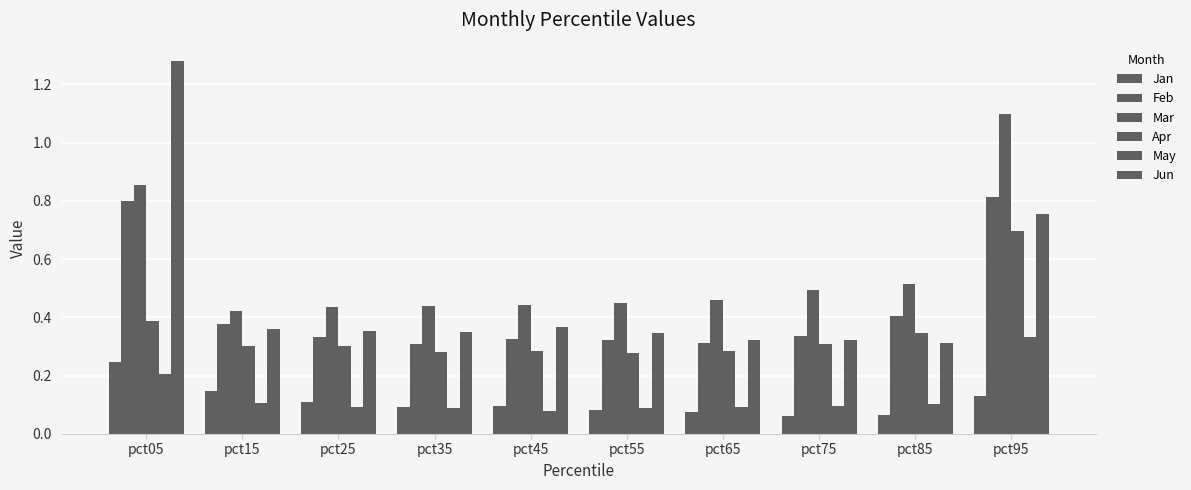

What is the difference between the second highest and minimum values in the Mar series?

0.4